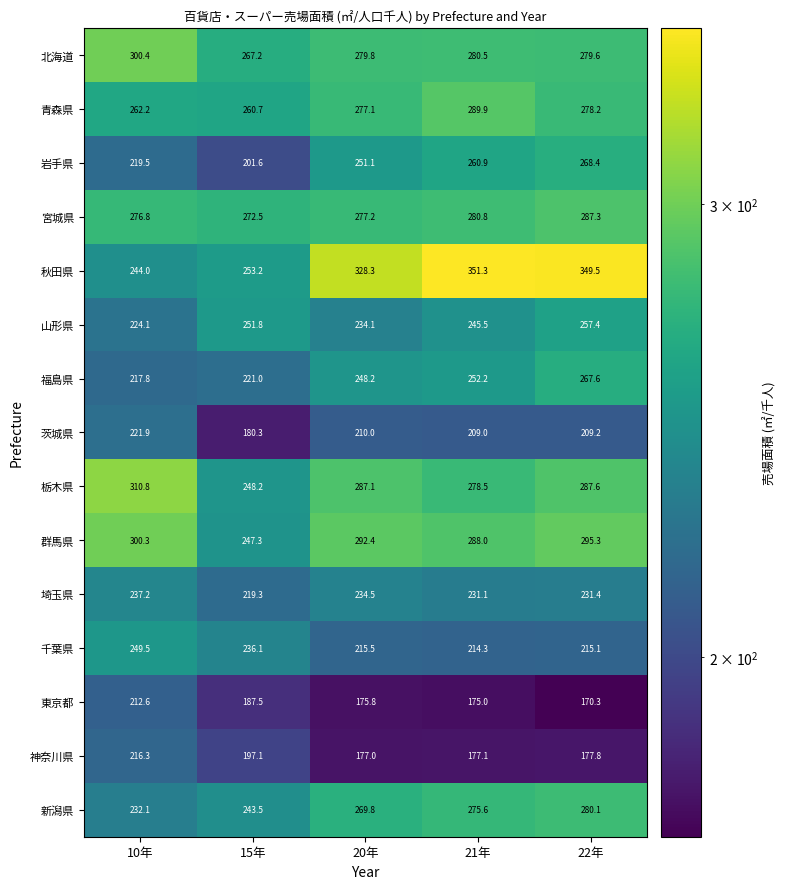

What is the difference between the second highest and minimum values in the 千葉県 series?

21.8